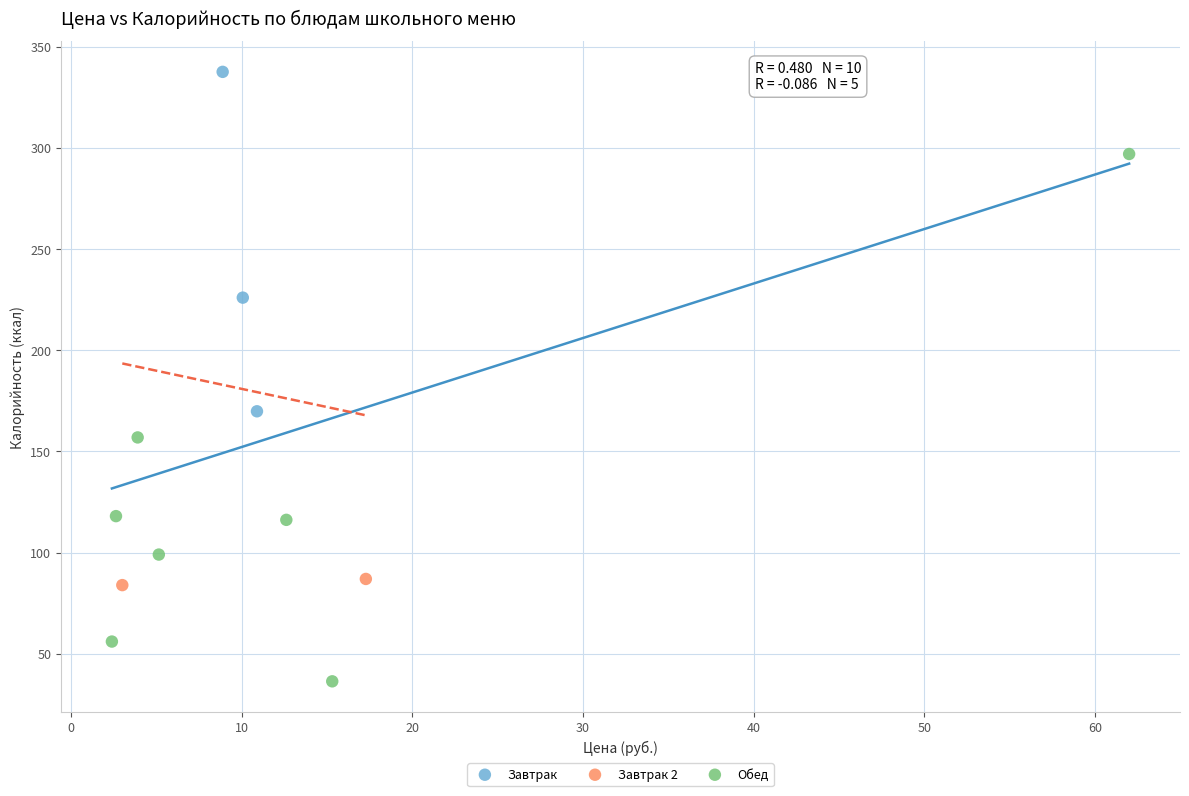

What are all the series names shown in the legend?

Завтрак, Завтрак 2, Обед